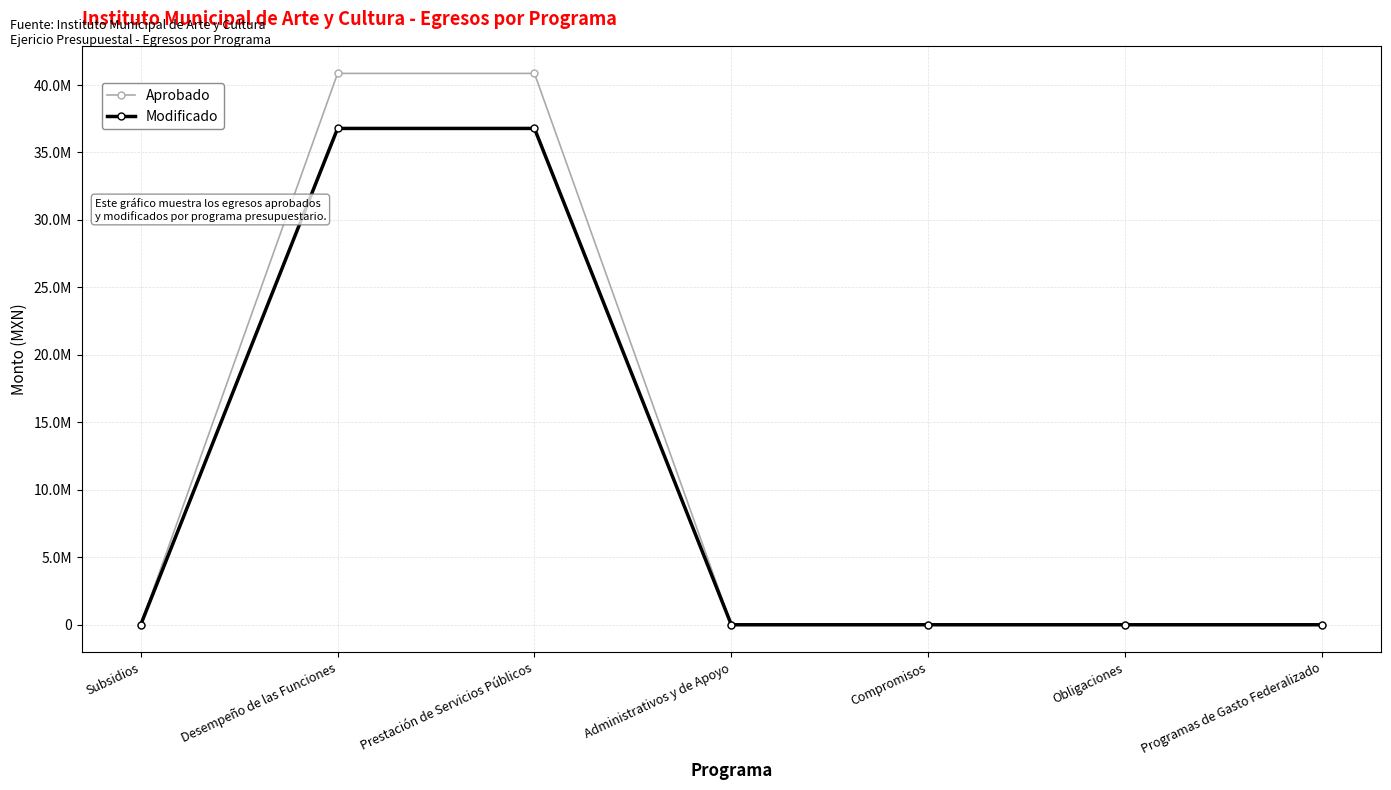

Which series has the largest total across all categories?

Aprobado